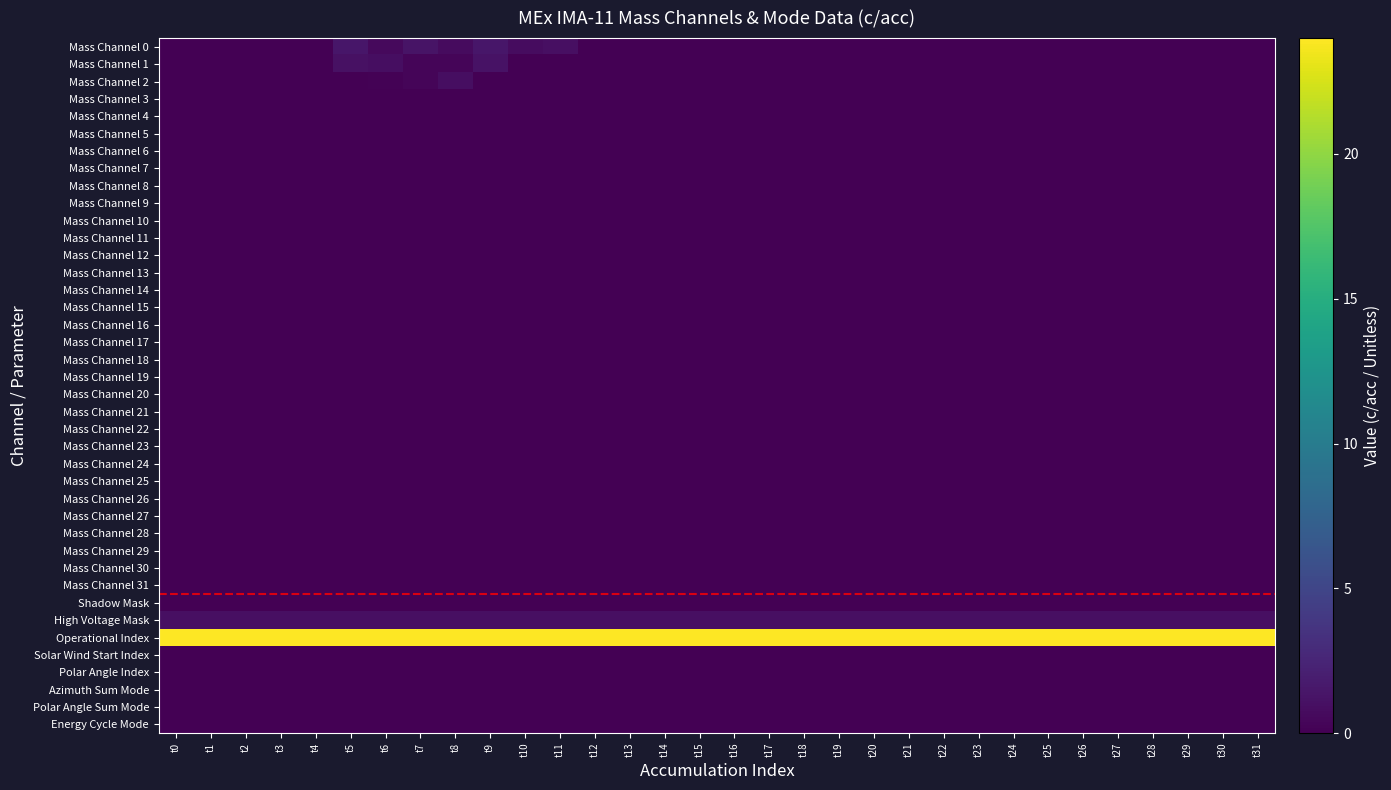

Reading left to right, what are all the values shown in this chart?

Mass Channel 0: t0=0.0	t1=0.0	t2=0.0	t3=0.0	t4=0.0	t5=1.5	t6=0.6	t7=1.2	t8=0.7	t9=1.5	t10=0.8	t11=1.0	t12=0.0	t13=0.0	t14=0.0	t15=0.0	t16=0.0	t17=0.0	t18=0.0	t19=0.0	t20=0.0	t21=0.0	t22=0.0	t23=0.0	t24=0.0	t25=0.0	t26=0.0	t27=0.0	t28=0.0	t29=0.0	t30=0.0	t31=0.0
Mass Channel 1: t0=0.0	t1=0.0	t2=0.0	t3=0.0	t4=0.0	t5=1.1	t6=0.9	t7=0.3	t8=0.3	t9=1.2	t10=0.0	t11=0.0	t12=0.0	t13=0.0	t14=0.0	t15=0.0	t16=0.0	t17=0.0	t18=0.0	t19=0.0	t20=0.0	t21=0.0	t22=0.0	t23=0.0	t24=0.0	t25=0.0	t26=0.0	t27=0.0	t28=0.0	t29=0.0	t30=0.0	t31=0.0
Mass Channel 2: t0=0.0	t1=0.0	t2=0.0	t3=0.0	t4=0.0	t5=0.0	t6=0.1	t7=0.3	t8=0.9	t9=0.0	t10=0.0	t11=0.0	t12=0.0	t13=0.0	t14=0.0	t15=0.0	t16=0.0	t17=0.0	t18=0.0	t19=0.0	t20=0.0	t21=0.0	t22=0.0	t23=0.0	t24=0.0	t25=0.0	t26=0.0	t27=0.0	t28=0.0	t29=0.0	t30=0.0	t31=0.0
Mass Channel 3: t0=0.0	t1=0.0	t2=0.0	t3=0.0	t4=0.0	t5=0.0	t6=0.0	t7=0.0	t8=0.0	t9=0.0	t10=0.0	t11=0.0	t12=0.0	t13=0.0	t14=0.0	t15=0.0	t16=0.0	t17=0.0	t18=0.0	t19=0.0	t20=0.0	t21=0.0	t22=0.0	t23=0.0	t24=0.0	t25=0.0	t26=0.0	t27=0.0	t28=0.0	t29=0.0	t30=0.0	t31=0.0
Mass Channel 4: t0=0.0	t1=0.0	t2=0.0	t3=0.0	t4=0.0	t5=0.0	t6=0.0	t7=0.0	t8=0.0	t9=0.0	t10=0.0	t11=0.0	t12=0.0	t13=0.0	t14=0.0	t15=0.0	t16=0.0	t17=0.0	t18=0.0	t19=0.0	t20=0.0	t21=0.0	t22=0.0	t23=0.0	t24=0.0	t25=0.0	t26=0.0	t27=0.0	t28=0.0	t29=0.0	t30=0.0	t31=0.0
Mass Channel 5: t0=0.0	t1=0.0	t2=0.0	t3=0.0	t4=0.0	t5=0.0	t6=0.0	t7=0.0	t8=0.0	t9=0.0	t10=0.0	t11=0.0	t12=0.0	t13=0.0	t14=0.0	t15=0.0	t16=0.0	t17=0.0	t18=0.0	t19=0.0	t20=0.0	t21=0.0	t22=0.0	t23=0.0	t24=0.0	t25=0.0	t26=0.0	t27=0.0	t28=0.0	t29=0.0	t30=0.0	t31=0.0
Mass Channel 6: t0=0.0	t1=0.0	t2=0.0	t3=0.0	t4=0.0	t5=0.0	t6=0.0	t7=0.0	t8=0.0	t9=0.0	t10=0.0	t11=0.0	t12=0.0	t13=0.0	t14=0.0	t15=0.0	t16=0.0	t17=0.0	t18=0.0	t19=0.0	t20=0.0	t21=0.0	t22=0.0	t23=0.0	t24=0.0	t25=0.0	t26=0.0	t27=0.0	t28=0.0	t29=0.0	t30=0.0	t31=0.0
Mass Channel 7: t0=0.0	t1=0.0	t2=0.0	t3=0.0	t4=0.0	t5=0.0	t6=0.0	t7=0.0	t8=0.0	t9=0.0	t10=0.0	t11=0.0	t12=0.0	t13=0.0	t14=0.0	t15=0.0	t16=0.0	t17=0.0	t18=0.0	t19=0.0	t20=0.0	t21=0.0	t22=0.0	t23=0.0	t24=0.0	t25=0.0	t26=0.0	t27=0.0	t28=0.0	t29=0.0	t30=0.0	t31=0.0
Mass Channel 8: t0=0.0	t1=0.0	t2=0.0	t3=0.0	t4=0.0	t5=0.0	t6=0.0	t7=0.0	t8=0.0	t9=0.0	t10=0.0	t11=0.0	t12=0.0	t13=0.0	t14=0.0	t15=0.0	t16=0.0	t17=0.0	t18=0.0	t19=0.0	t20=0.0	t21=0.0	t22=0.0	t23=0.0	t24=0.0	t25=0.0	t26=0.0	t27=0.0	t28=0.0	t29=0.0	t30=0.0	t31=0.0
Mass Channel 9: t0=0.0	t1=0.0	t2=0.0	t3=0.0	t4=0.0	t5=0.0	t6=0.0	t7=0.0	t8=0.0	t9=0.0	t10=0.0	t11=0.0	t12=0.0	t13=0.0	t14=0.0	t15=0.0	t16=0.0	t17=0.0	t18=0.0	t19=0.0	t20=0.0	t21=0.0	t22=0.0	t23=0.0	t24=0.0	t25=0.0	t26=0.0	t27=0.0	t28=0.0	t29=0.0	t30=0.0	t31=0.0
Mass Channel 10: t0=0.0	t1=0.0	t2=0.0	t3=0.0	t4=0.0	t5=0.0	t6=0.0	t7=0.0	t8=0.0	t9=0.0	t10=0.0	t11=0.0	t12=0.0	t13=0.0	t14=0.0	t15=0.0	t16=0.0	t17=0.0	t18=0.0	t19=0.0	t20=0.0	t21=0.0	t22=0.0	t23=0.0	t24=0.0	t25=0.0	t26=0.0	t27=0.0	t28=0.0	t29=0.0	t30=0.0	t31=0.0
Mass Channel 11: t0=0.0	t1=0.0	t2=0.0	t3=0.0	t4=0.0	t5=0.0	t6=0.0	t7=0.0	t8=0.0	t9=0.0	t10=0.0	t11=0.0	t12=0.0	t13=0.0	t14=0.0	t15=0.0	t16=0.0	t17=0.0	t18=0.0	t19=0.0	t20=0.0	t21=0.0	t22=0.0	t23=0.0	t24=0.0	t25=0.0	t26=0.0	t27=0.0	t28=0.0	t29=0.0	t30=0.0	t31=0.0
Mass Channel 12: t0=0.0	t1=0.0	t2=0.0	t3=0.0	t4=0.0	t5=0.0	t6=0.0	t7=0.0	t8=0.0	t9=0.0	t10=0.0	t11=0.0	t12=0.0	t13=0.0	t14=0.0	t15=0.0	t16=0.0	t17=0.0	t18=0.0	t19=0.0	t20=0.0	t21=0.0	t22=0.0	t23=0.0	t24=0.0	t25=0.0	t26=0.0	t27=0.0	t28=0.0	t29=0.0	t30=0.0	t31=0.0
Mass Channel 13: t0=0.0	t1=0.0	t2=0.0	t3=0.0	t4=0.0	t5=0.0	t6=0.0	t7=0.0	t8=0.0	t9=0.0	t10=0.0	t11=0.0	t12=0.0	t13=0.0	t14=0.0	t15=0.0	t16=0.0	t17=0.0	t18=0.0	t19=0.0	t20=0.0	t21=0.0	t22=0.0	t23=0.0	t24=0.0	t25=0.0	t26=0.0	t27=0.0	t28=0.0	t29=0.0	t30=0.0	t31=0.0
Mass Channel 14: t0=0.0	t1=0.0	t2=0.0	t3=0.0	t4=0.0	t5=0.0	t6=0.0	t7=0.0	t8=0.0	t9=0.0	t10=0.0	t11=0.0	t12=0.0	t13=0.0	t14=0.0	t15=0.0	t16=0.0	t17=0.0	t18=0.0	t19=0.0	t20=0.0	t21=0.0	t22=0.0	t23=0.0	t24=0.0	t25=0.0	t26=0.0	t27=0.0	t28=0.0	t29=0.0	t30=0.0	t31=0.0
Mass Channel 15: t0=0.0	t1=0.0	t2=0.0	t3=0.0	t4=0.0	t5=0.0	t6=0.0	t7=0.0	t8=0.0	t9=0.0	t10=0.0	t11=0.0	t12=0.0	t13=0.0	t14=0.0	t15=0.0	t16=0.0	t17=0.0	t18=0.0	t19=0.0	t20=0.0	t21=0.0	t22=0.0	t23=0.0	t24=0.0	t25=0.0	t26=0.0	t27=0.0	t28=0.0	t29=0.0	t30=0.0	t31=0.0
Mass Channel 16: t0=0.0	t1=0.0	t2=0.0	t3=0.0	t4=0.0	t5=0.0	t6=0.0	t7=0.0	t8=0.0	t9=0.0	t10=0.0	t11=0.0	t12=0.0	t13=0.0	t14=0.0	t15=0.0	t16=0.0	t17=0.0	t18=0.0	t19=0.0	t20=0.0	t21=0.0	t22=0.0	t23=0.0	t24=0.0	t25=0.0	t26=0.0	t27=0.0	t28=0.0	t29=0.0	t30=0.0	t31=0.0
Mass Channel 17: t0=0.0	t1=0.0	t2=0.0	t3=0.0	t4=0.0	t5=0.0	t6=0.0	t7=0.0	t8=0.0	t9=0.0	t10=0.0	t11=0.0	t12=0.0	t13=0.0	t14=0.0	t15=0.0	t16=0.0	t17=0.0	t18=0.0	t19=0.0	t20=0.0	t21=0.0	t22=0.0	t23=0.0	t24=0.0	t25=0.0	t26=0.0	t27=0.0	t28=0.0	t29=0.0	t30=0.0	t31=0.0
Mass Channel 18: t0=0.0	t1=0.0	t2=0.0	t3=0.0	t4=0.0	t5=0.0	t6=0.0	t7=0.0	t8=0.0	t9=0.0	t10=0.0	t11=0.0	t12=0.0	t13=0.0	t14=0.0	t15=0.0	t16=0.0	t17=0.0	t18=0.0	t19=0.0	t20=0.0	t21=0.0	t22=0.0	t23=0.0	t24=0.0	t25=0.0	t26=0.0	t27=0.0	t28=0.0	t29=0.0	t30=0.0	t31=0.0
Mass Channel 19: t0=0.0	t1=0.0	t2=0.0	t3=0.0	t4=0.0	t5=0.0	t6=0.0	t7=0.0	t8=0.0	t9=0.0	t10=0.0	t11=0.0	t12=0.0	t13=0.0	t14=0.0	t15=0.0	t16=0.0	t17=0.0	t18=0.0	t19=0.0	t20=0.0	t21=0.0	t22=0.0	t23=0.0	t24=0.0	t25=0.0	t26=0.0	t27=0.0	t28=0.0	t29=0.0	t30=0.0	t31=0.0
Mass Channel 20: t0=0.0	t1=0.0	t2=0.0	t3=0.0	t4=0.0	t5=0.0	t6=0.0	t7=0.0	t8=0.0	t9=0.0	t10=0.0	t11=0.0	t12=0.0	t13=0.0	t14=0.0	t15=0.0	t16=0.0	t17=0.0	t18=0.0	t19=0.0	t20=0.0	t21=0.0	t22=0.0	t23=0.0	t24=0.0	t25=0.0	t26=0.0	t27=0.0	t28=0.0	t29=0.0	t30=0.0	t31=0.0
Mass Channel 21: t0=0.0	t1=0.0	t2=0.0	t3=0.0	t4=0.0	t5=0.0	t6=0.0	t7=0.0	t8=0.0	t9=0.0	t10=0.0	t11=0.0	t12=0.0	t13=0.0	t14=0.0	t15=0.0	t16=0.0	t17=0.0	t18=0.0	t19=0.0	t20=0.0	t21=0.0	t22=0.0	t23=0.0	t24=0.0	t25=0.0	t26=0.0	t27=0.0	t28=0.0	t29=0.0	t30=0.0	t31=0.0
Mass Channel 22: t0=0.0	t1=0.0	t2=0.0	t3=0.0	t4=0.0	t5=0.0	t6=0.0	t7=0.0	t8=0.0	t9=0.0	t10=0.0	t11=0.0	t12=0.0	t13=0.0	t14=0.0	t15=0.0	t16=0.0	t17=0.0	t18=0.0	t19=0.0	t20=0.0	t21=0.0	t22=0.0	t23=0.0	t24=0.0	t25=0.0	t26=0.0	t27=0.0	t28=0.0	t29=0.0	t30=0.0	t31=0.0
Mass Channel 23: t0=0.0	t1=0.0	t2=0.0	t3=0.0	t4=0.0	t5=0.0	t6=0.0	t7=0.0	t8=0.0	t9=0.0	t10=0.0	t11=0.0	t12=0.0	t13=0.0	t14=0.0	t15=0.0	t16=0.0	t17=0.0	t18=0.0	t19=0.0	t20=0.0	t21=0.0	t22=0.0	t23=0.0	t24=0.0	t25=0.0	t26=0.0	t27=0.0	t28=0.0	t29=0.0	t30=0.0	t31=0.0
Mass Channel 24: t0=0.0	t1=0.0	t2=0.0	t3=0.0	t4=0.0	t5=0.0	t6=0.0	t7=0.0	t8=0.0	t9=0.0	t10=0.0	t11=0.0	t12=0.0	t13=0.0	t14=0.0	t15=0.0	t16=0.0	t17=0.0	t18=0.0	t19=0.0	t20=0.0	t21=0.0	t22=0.0	t23=0.0	t24=0.0	t25=0.0	t26=0.0	t27=0.0	t28=0.0	t29=0.0	t30=0.0	t31=0.0
Mass Channel 25: t0=0.0	t1=0.0	t2=0.0	t3=0.0	t4=0.0	t5=0.0	t6=0.0	t7=0.0	t8=0.0	t9=0.0	t10=0.0	t11=0.0	t12=0.0	t13=0.0	t14=0.0	t15=0.0	t16=0.0	t17=0.0	t18=0.0	t19=0.0	t20=0.0	t21=0.0	t22=0.0	t23=0.0	t24=0.0	t25=0.0	t26=0.0	t27=0.0	t28=0.0	t29=0.0	t30=0.0	t31=0.0
Mass Channel 26: t0=0.0	t1=0.0	t2=0.0	t3=0.0	t4=0.0	t5=0.0	t6=0.0	t7=0.0	t8=0.0	t9=0.0	t10=0.0	t11=0.0	t12=0.0	t13=0.0	t14=0.0	t15=0.0	t16=0.0	t17=0.0	t18=0.0	t19=0.0	t20=0.0	t21=0.0	t22=0.0	t23=0.0	t24=0.0	t25=0.0	t26=0.0	t27=0.0	t28=0.0	t29=0.0	t30=0.0	t31=0.0
Mass Channel 27: t0=0.0	t1=0.0	t2=0.0	t3=0.0	t4=0.0	t5=0.0	t6=0.0	t7=0.0	t8=0.0	t9=0.0	t10=0.0	t11=0.0	t12=0.0	t13=0.0	t14=0.0	t15=0.0	t16=0.0	t17=0.0	t18=0.0	t19=0.0	t20=0.0	t21=0.0	t22=0.0	t23=0.0	t24=0.0	t25=0.0	t26=0.0	t27=0.0	t28=0.0	t29=0.0	t30=0.0	t31=0.0
Mass Channel 28: t0=0.0	t1=0.0	t2=0.0	t3=0.0	t4=0.0	t5=0.0	t6=0.0	t7=0.0	t8=0.0	t9=0.0	t10=0.0	t11=0.0	t12=0.0	t13=0.0	t14=0.0	t15=0.0	t16=0.0	t17=0.0	t18=0.0	t19=0.0	t20=0.0	t21=0.0	t22=0.0	t23=0.0	t24=0.0	t25=0.0	t26=0.0	t27=0.0	t28=0.0	t29=0.0	t30=0.0	t31=0.0
Mass Channel 29: t0=0.0	t1=0.0	t2=0.0	t3=0.0	t4=0.0	t5=0.0	t6=0.0	t7=0.0	t8=0.0	t9=0.0	t10=0.0	t11=0.0	t12=0.0	t13=0.0	t14=0.0	t15=0.0	t16=0.0	t17=0.0	t18=0.0	t19=0.0	t20=0.0	t21=0.0	t22=0.0	t23=0.0	t24=0.0	t25=0.0	t26=0.0	t27=0.0	t28=0.0	t29=0.0	t30=0.0	t31=0.0
Mass Channel 30: t0=0.0	t1=0.0	t2=0.0	t3=0.0	t4=0.0	t5=0.0	t6=0.0	t7=0.0	t8=0.0	t9=0.0	t10=0.0	t11=0.0	t12=0.0	t13=0.0	t14=0.0	t15=0.0	t16=0.0	t17=0.0	t18=0.0	t19=0.0	t20=0.0	t21=0.0	t22=0.0	t23=0.0	t24=0.0	t25=0.0	t26=0.0	t27=0.0	t28=0.0	t29=0.0	t30=0.0	t31=0.0
Mass Channel 31: t0=0.0	t1=0.0	t2=0.0	t3=0.0	t4=0.0	t5=0.0	t6=0.0	t7=0.0	t8=0.0	t9=0.0	t10=0.0	t11=0.0	t12=0.0	t13=0.0	t14=0.0	t15=0.0	t16=0.0	t17=0.0	t18=0.0	t19=0.0	t20=0.0	t21=0.0	t22=0.0	t23=0.0	t24=0.0	t25=0.0	t26=0.0	t27=0.0	t28=0.0	t29=0.0	t30=0.0	t31=0.0
Shadow Mask: t0=0.0	t1=0.0	t2=0.0	t3=0.0	t4=0.0	t5=0.0	t6=0.0	t7=0.0	t8=0.0	t9=0.0	t10=0.0	t11=0.0	t12=0.0	t13=0.0	t14=0.0	t15=0.0	t16=0.0	t17=0.0	t18=0.0	t19=0.0	t20=0.0	t21=0.0	t22=0.0	t23=0.0	t24=0.0	t25=0.0	t26=0.0	t27=0.0	t28=0.0	t29=0.0	t30=0.0	t31=0.0
High Voltage Mask: t0=1.0	t1=1.0	t2=1.0	t3=1.0	t4=1.0	t5=1.0	t6=1.0	t7=1.0	t8=1.0	t9=1.0	t10=1.0	t11=1.0	t12=1.0	t13=1.0	t14=1.0	t15=1.0	t16=1.0	t17=1.0	t18=1.0	t19=1.0	t20=1.0	t21=1.0	t22=1.0	t23=1.0	t24=1.0	t25=1.0	t26=1.0	t27=1.0	t28=1.0	t29=1.0	t30=1.0	t31=1.0
Operational Index: t0=24.0	t1=24.0	t2=24.0	t3=24.0	t4=24.0	t5=24.0	t6=24.0	t7=24.0	t8=24.0	t9=24.0	t10=24.0	t11=24.0	t12=24.0	t13=24.0	t14=24.0	t15=24.0	t16=24.0	t17=24.0	t18=24.0	t19=24.0	t20=24.0	t21=24.0	t22=24.0	t23=24.0	t24=24.0	t25=24.0	t26=24.0	t27=24.0	t28=24.0	t29=24.0	t30=24.0	t31=24.0
Solar Wind Start Index: t0=0.0	t1=0.0	t2=0.0	t3=0.0	t4=0.0	t5=0.0	t6=0.0	t7=0.0	t8=0.0	t9=0.0	t10=0.0	t11=0.0	t12=0.0	t13=0.0	t14=0.0	t15=0.0	t16=0.0	t17=0.0	t18=0.0	t19=0.0	t20=0.0	t21=0.0	t22=0.0	t23=0.0	t24=0.0	t25=0.0	t26=0.0	t27=0.0	t28=0.0	t29=0.0	t30=0.0	t31=0.0
Polar Angle Index: t0=0.0	t1=0.0	t2=0.0	t3=0.0	t4=0.0	t5=0.0	t6=0.0	t7=0.0	t8=0.0	t9=0.0	t10=0.0	t11=0.0	t12=0.0	t13=0.0	t14=0.0	t15=0.0	t16=0.0	t17=0.0	t18=0.0	t19=0.0	t20=0.0	t21=0.0	t22=0.0	t23=0.0	t24=0.0	t25=0.0	t26=0.0	t27=0.0	t28=0.0	t29=0.0	t30=0.0	t31=0.0
Azimuth Sum Mode: t0=0.0	t1=0.0	t2=0.0	t3=0.0	t4=0.0	t5=0.0	t6=0.0	t7=0.0	t8=0.0	t9=0.0	t10=0.0	t11=0.0	t12=0.0	t13=0.0	t14=0.0	t15=0.0	t16=0.0	t17=0.0	t18=0.0	t19=0.0	t20=0.0	t21=0.0	t22=0.0	t23=0.0	t24=0.0	t25=0.0	t26=0.0	t27=0.0	t28=0.0	t29=0.0	t30=0.0	t31=0.0
Polar Angle Sum Mode: t0=0.0	t1=0.0	t2=0.0	t3=0.0	t4=0.0	t5=0.0	t6=0.0	t7=0.0	t8=0.0	t9=0.0	t10=0.0	t11=0.0	t12=0.0	t13=0.0	t14=0.0	t15=0.0	t16=0.0	t17=0.0	t18=0.0	t19=0.0	t20=0.0	t21=0.0	t22=0.0	t23=0.0	t24=0.0	t25=0.0	t26=0.0	t27=0.0	t28=0.0	t29=0.0	t30=0.0	t31=0.0
Energy Cycle Mode: t0=0.0	t1=0.0	t2=0.0	t3=0.0	t4=0.0	t5=0.0	t6=0.0	t7=0.0	t8=0.0	t9=0.0	t10=0.0	t11=0.0	t12=0.0	t13=0.0	t14=0.0	t15=0.0	t16=0.0	t17=0.0	t18=0.0	t19=0.0	t20=0.0	t21=0.0	t22=0.0	t23=0.0	t24=0.0	t25=0.0	t26=0.0	t27=0.0	t28=0.0	t29=0.0	t30=0.0	t31=0.0